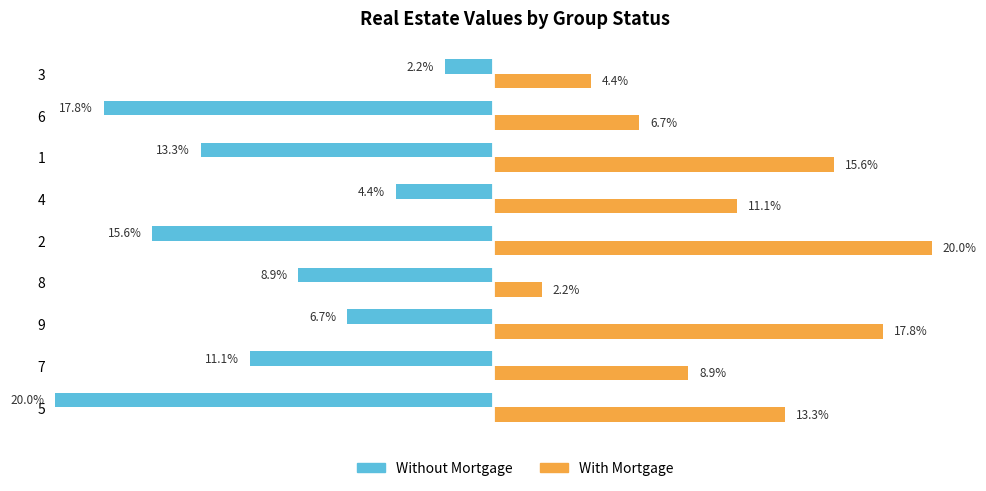

How many groups of bars are there?

9